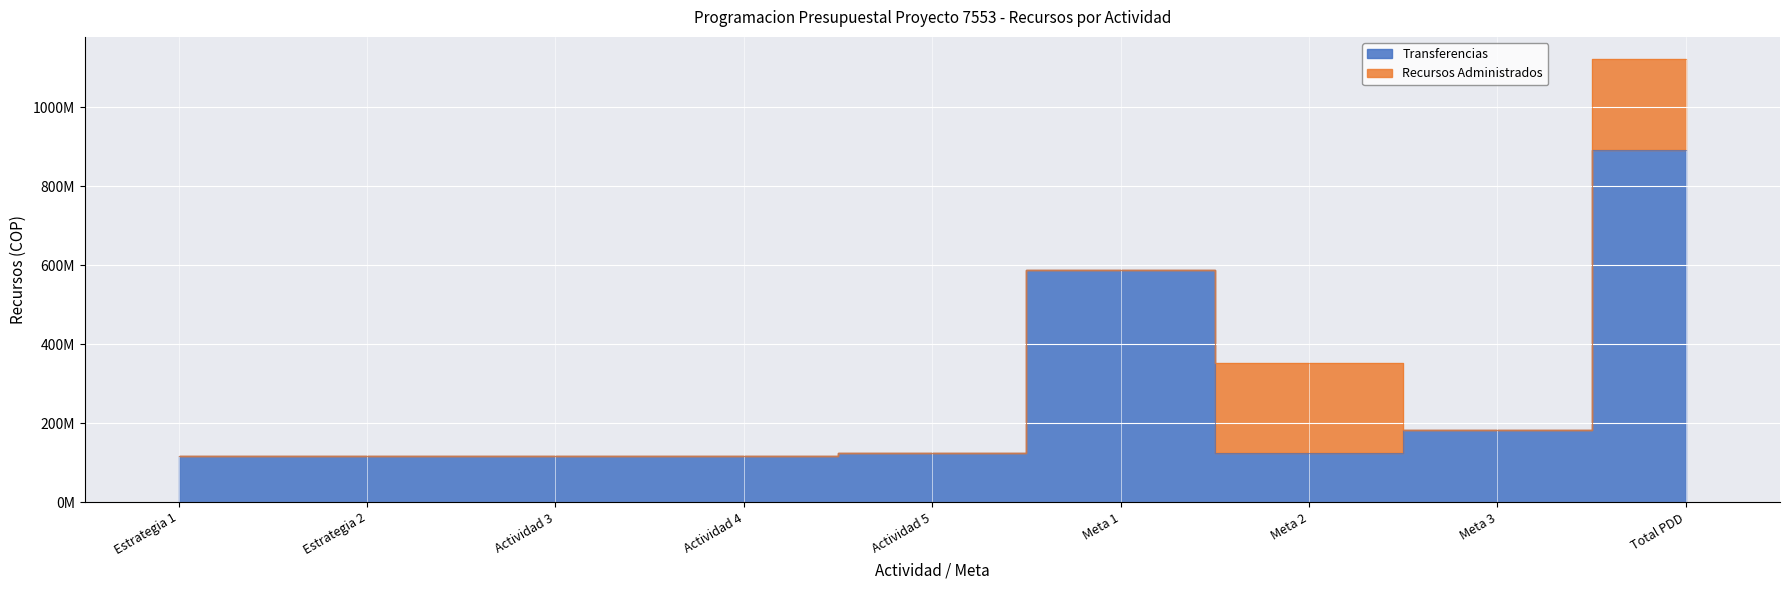

How many interior local valleys (lower than both neighbors) does the data have?

1